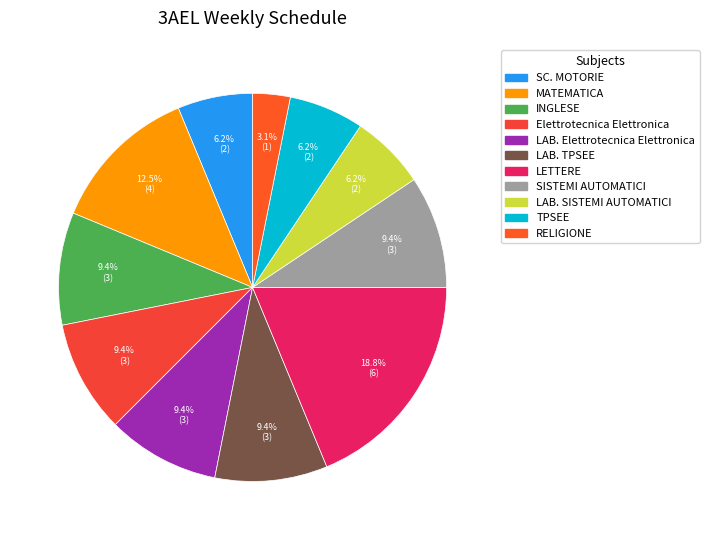

Does any single category account for the majority?

No